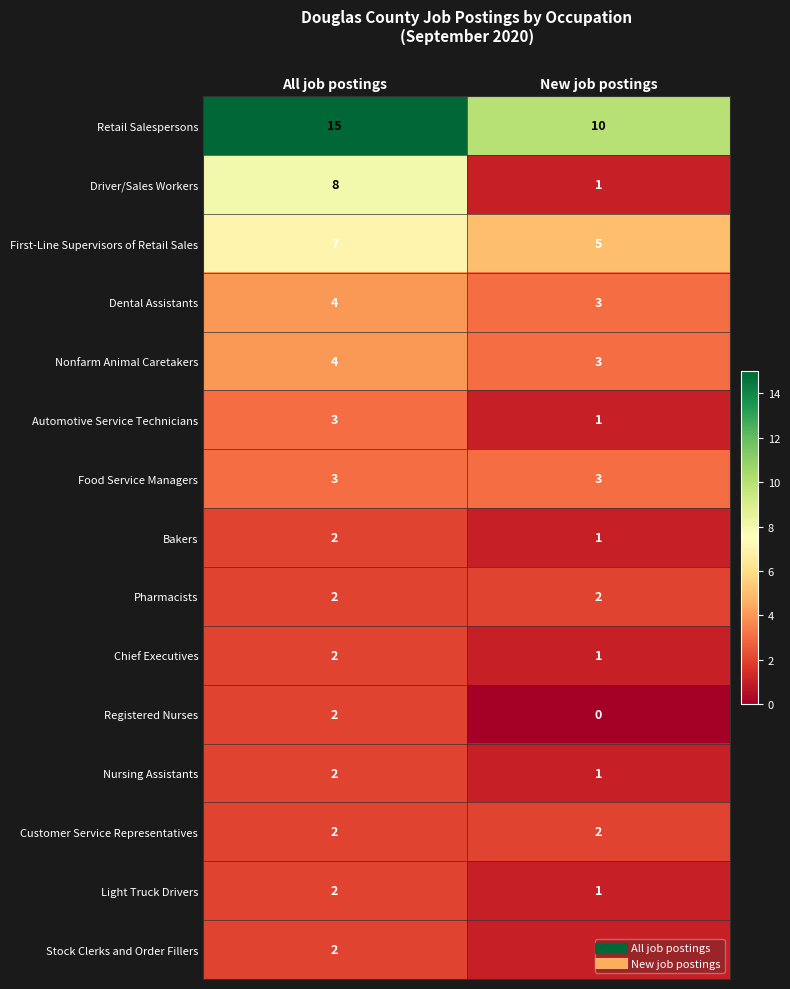

Where is Driver/Sales Workers nearest to the value 4?

New job postings